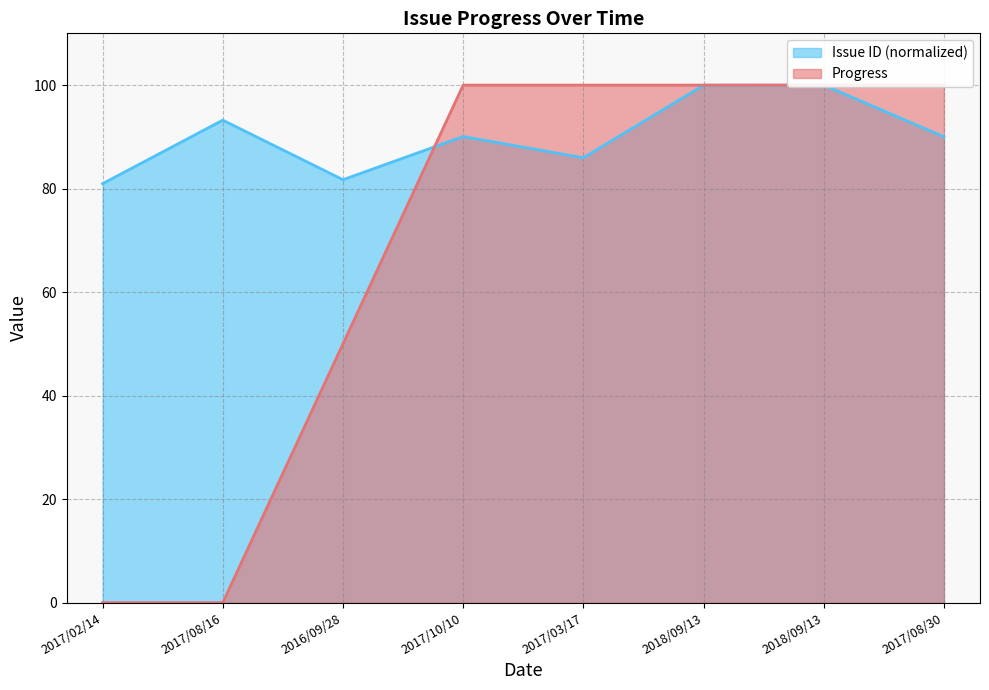

Which series has the widest spread of values?

Progress